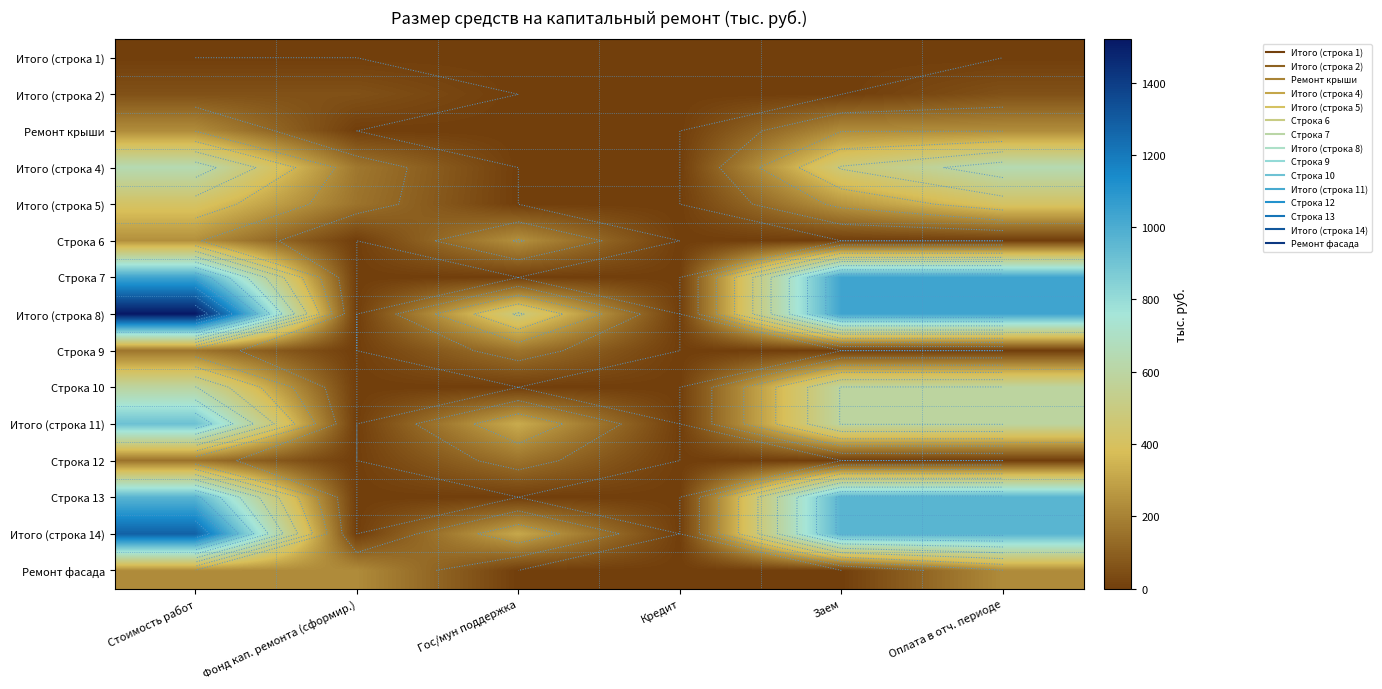

List the series in order of their peak value, highest first.

Итого (строка 8), Итого (строка 14), Строка 7, Строка 13, Итого (строка 11), Итого (строка 4), Строка 10, Итого (строка 5), Строка 6, Ремонт крыши, Ремонт фасада, Строка 9, Строка 12, Итого (строка 2), Итого (строка 1)